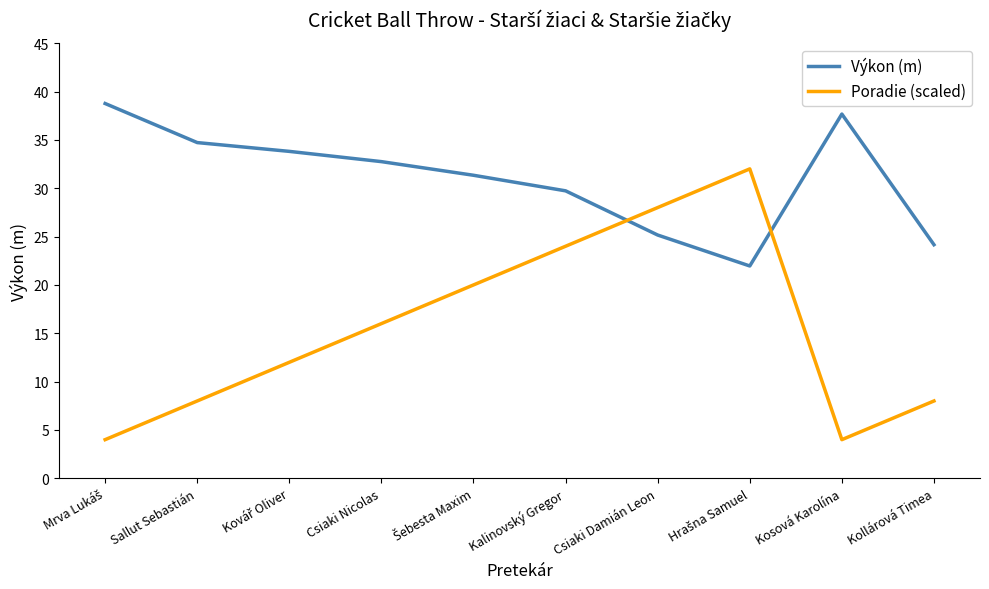

What is the smallest value displayed?

4.0